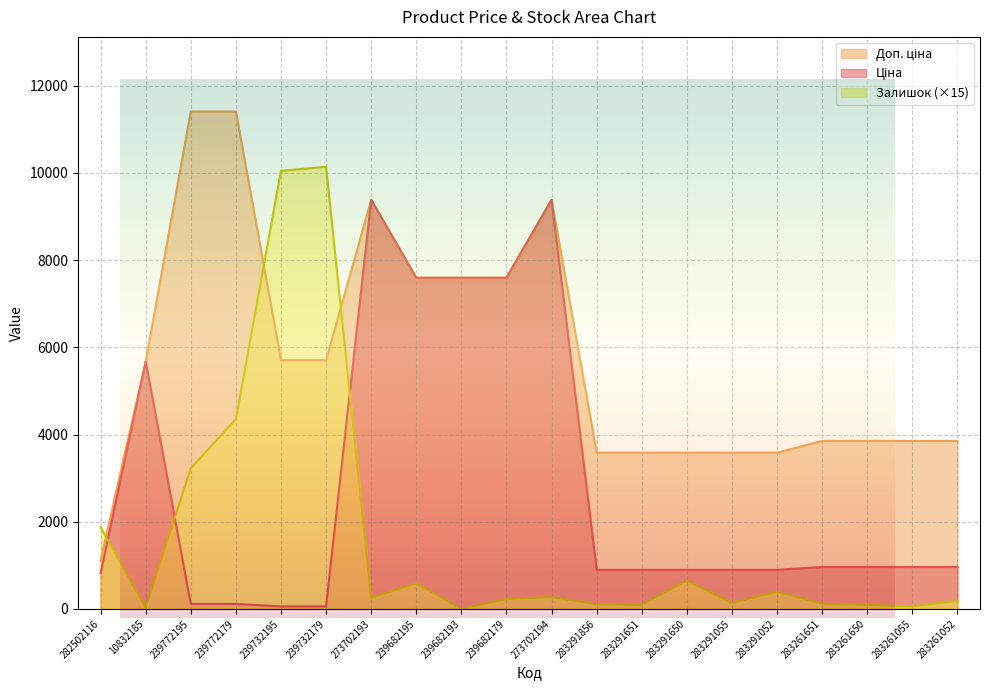

Rank the series by their average value, from highest to lowest.

Доп. ціна, Ціна, Залишок